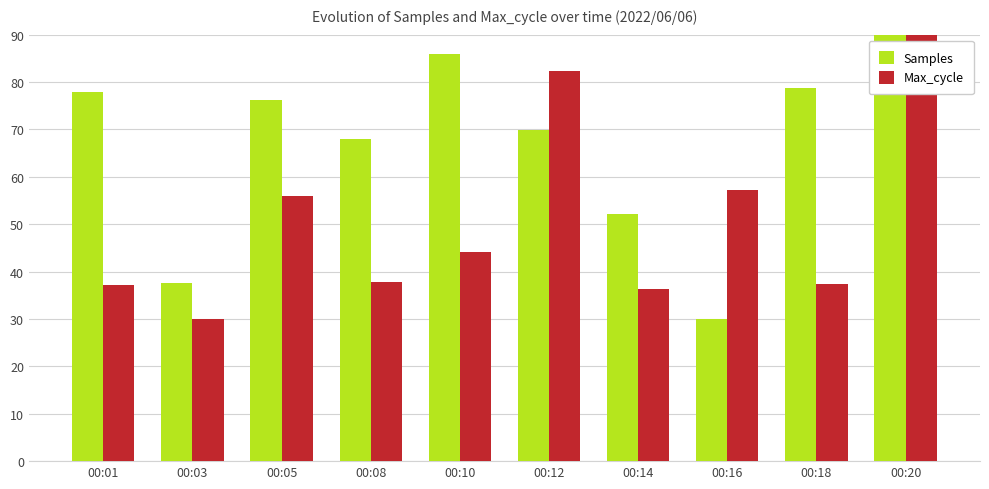

Rank the series by their average value, from lowest to highest.

Max_cycle, Samples